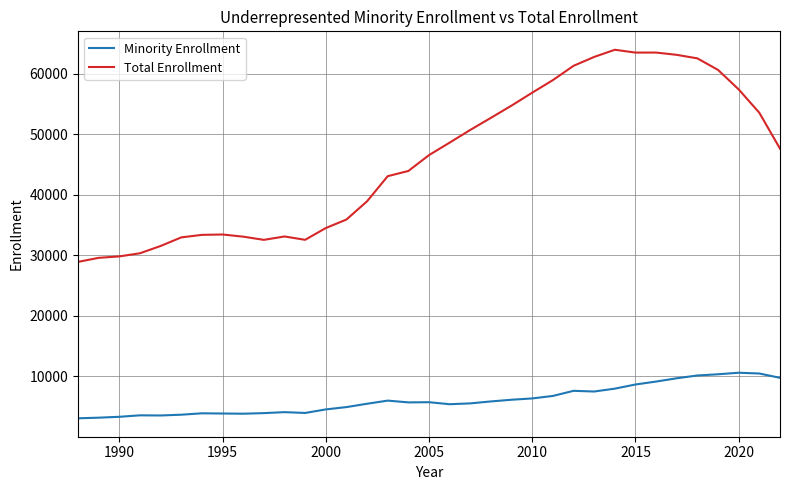

What is the sum of all Total Enrollment values?

1605723